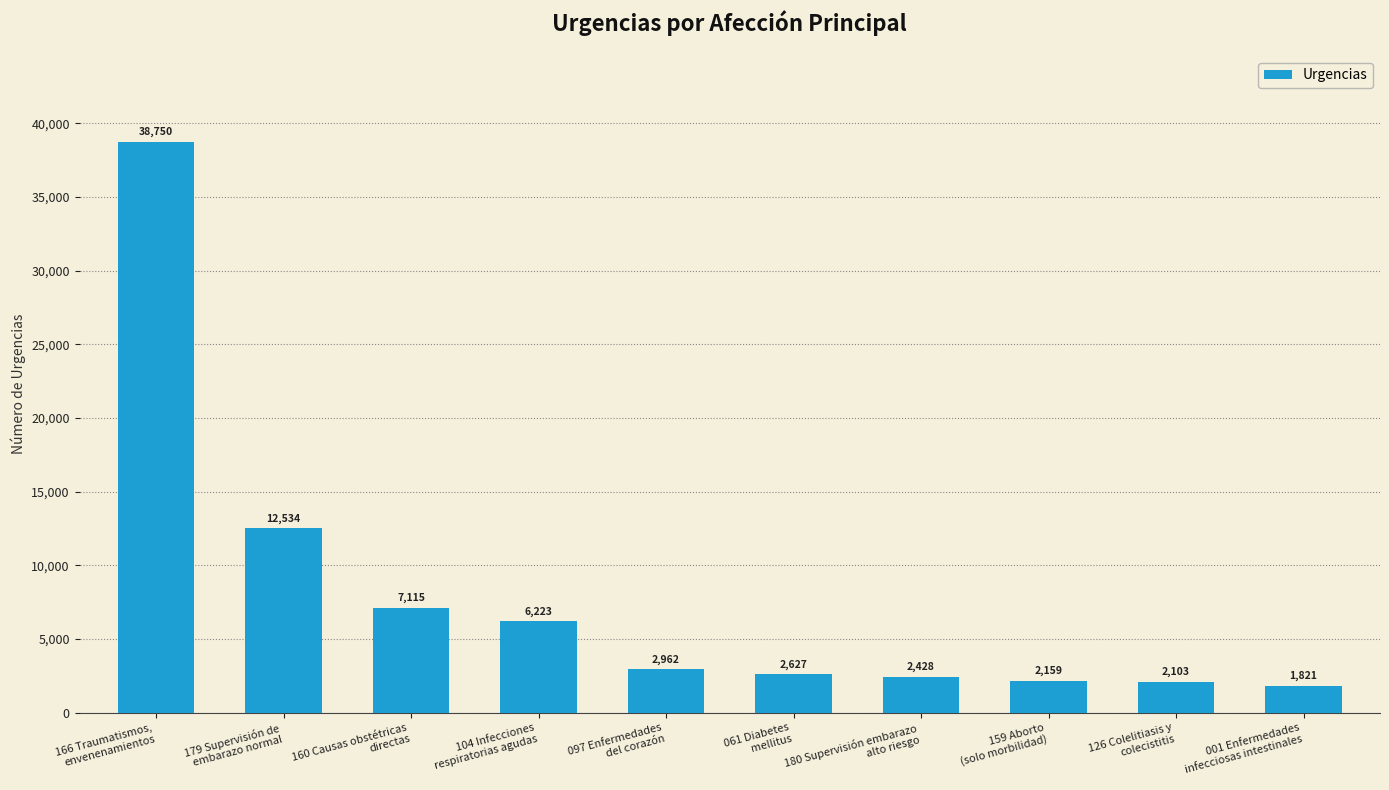

Between 179 Supervisión de
embarazo normal and 180 Supervisión embarazo
alto riesgo, which is larger?

179 Supervisión de
embarazo normal